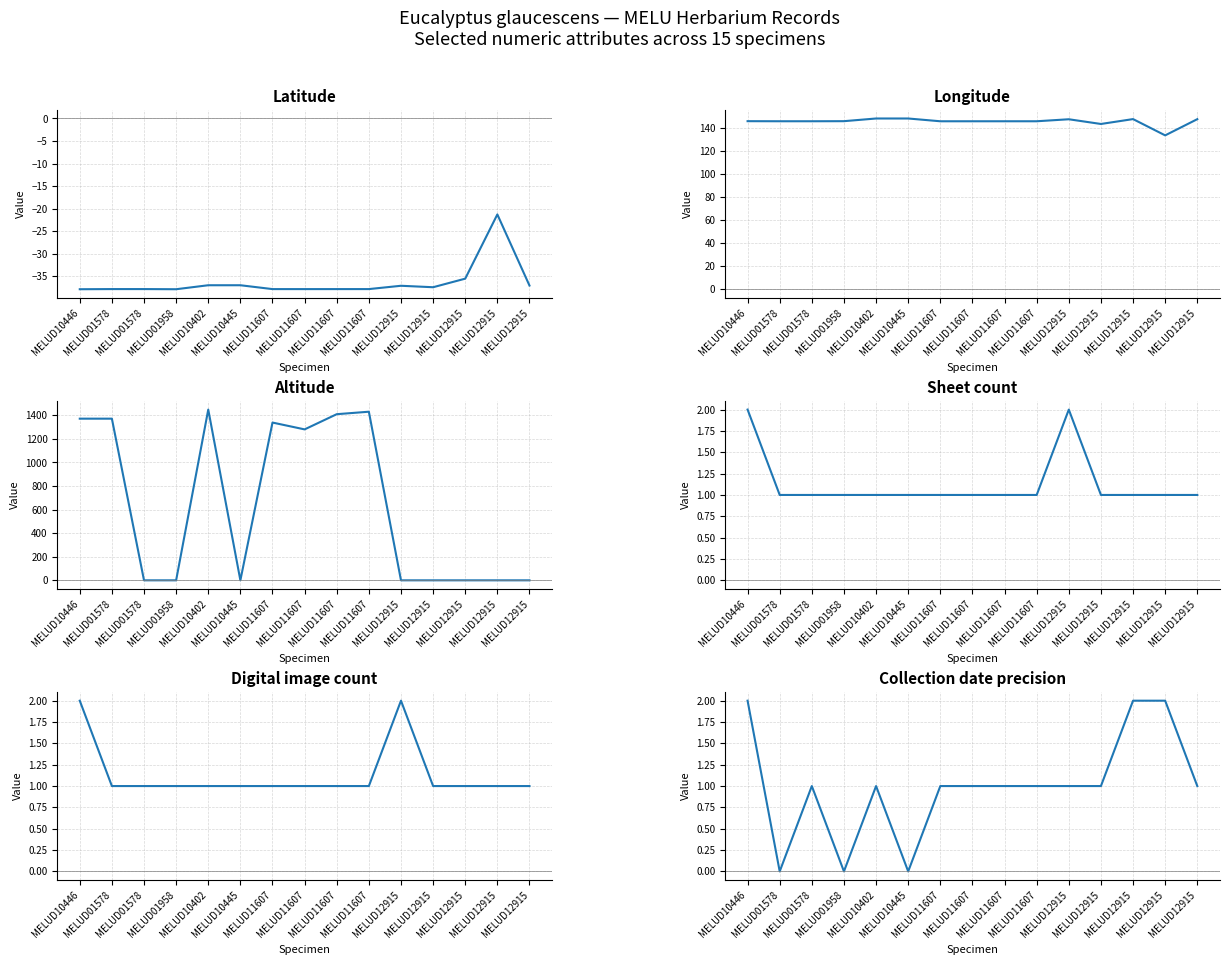

Which series has the largest total across all categories?

Altitude